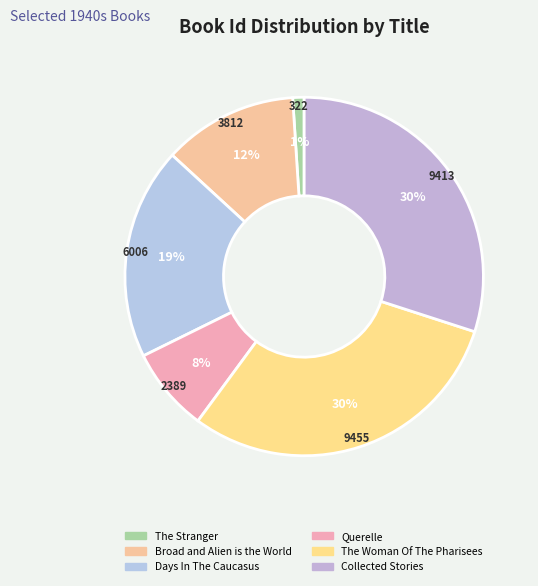

To the nearest percent, what percentage of the pie is Days In The Caucasus?

19%